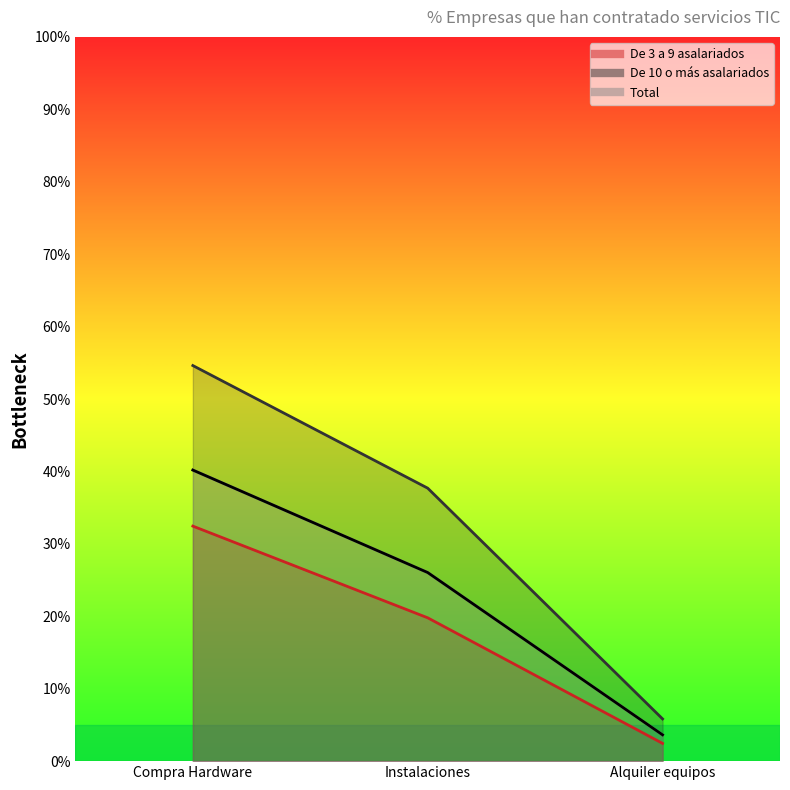

List the labels in order of De 10 o más asalariados value, largest first.

Compra Hardware, Instalaciones, Alquiler equipos